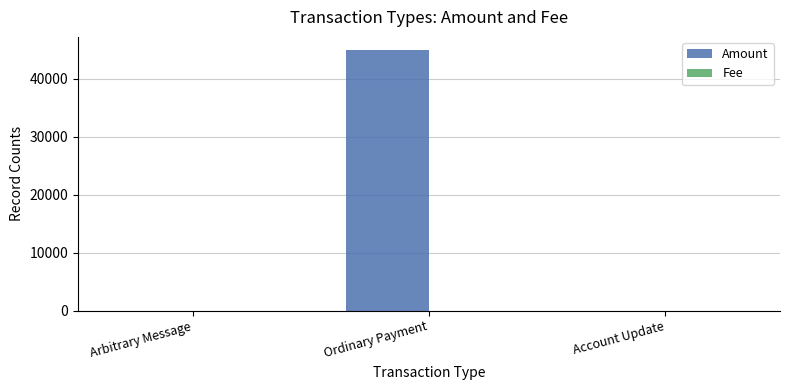

Which series has the largest total across all categories?

Amount